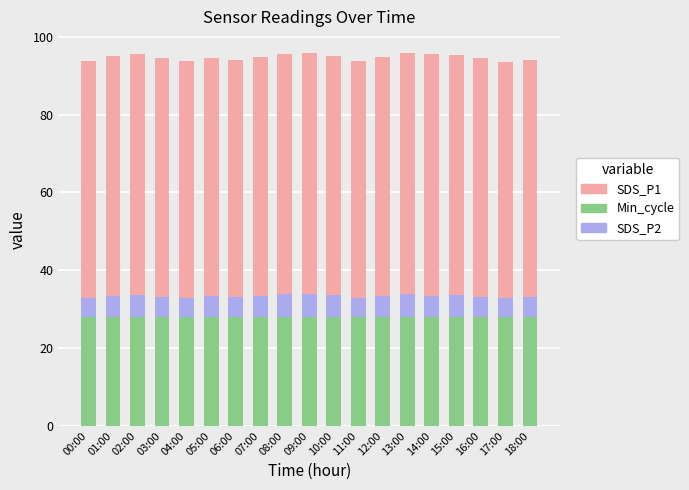

What is the total value across all series at 08:00?

95.6